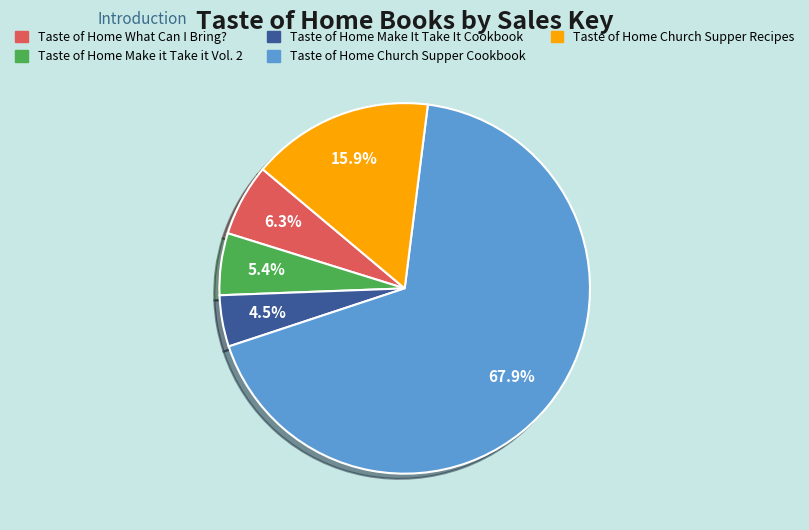

Which slice represents more than half of the pie?

Taste of Home Church Supper Cookbook